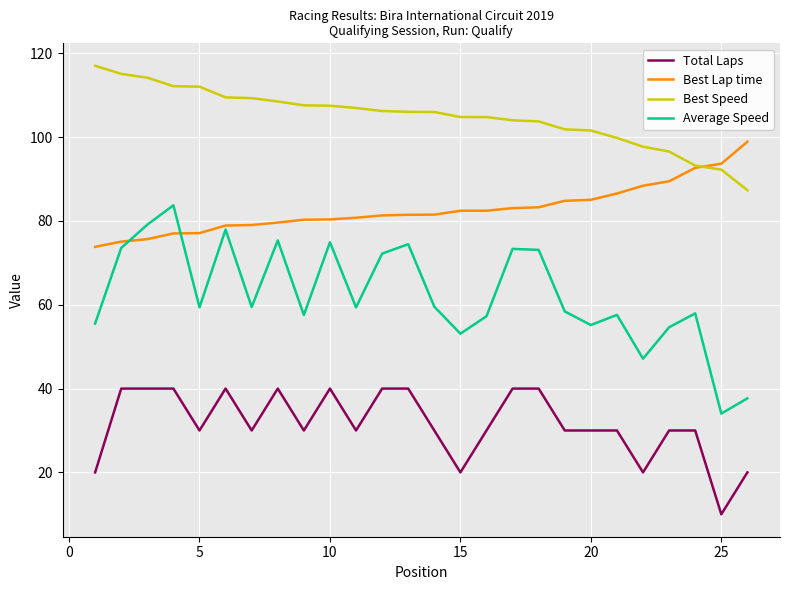

How many lines are shown in the chart?

4